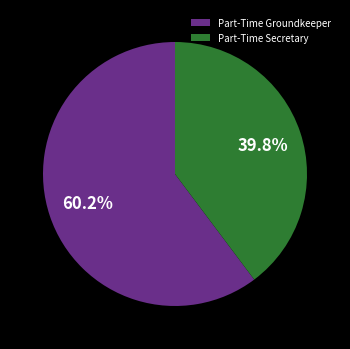

How many segments does this pie chart have?

2